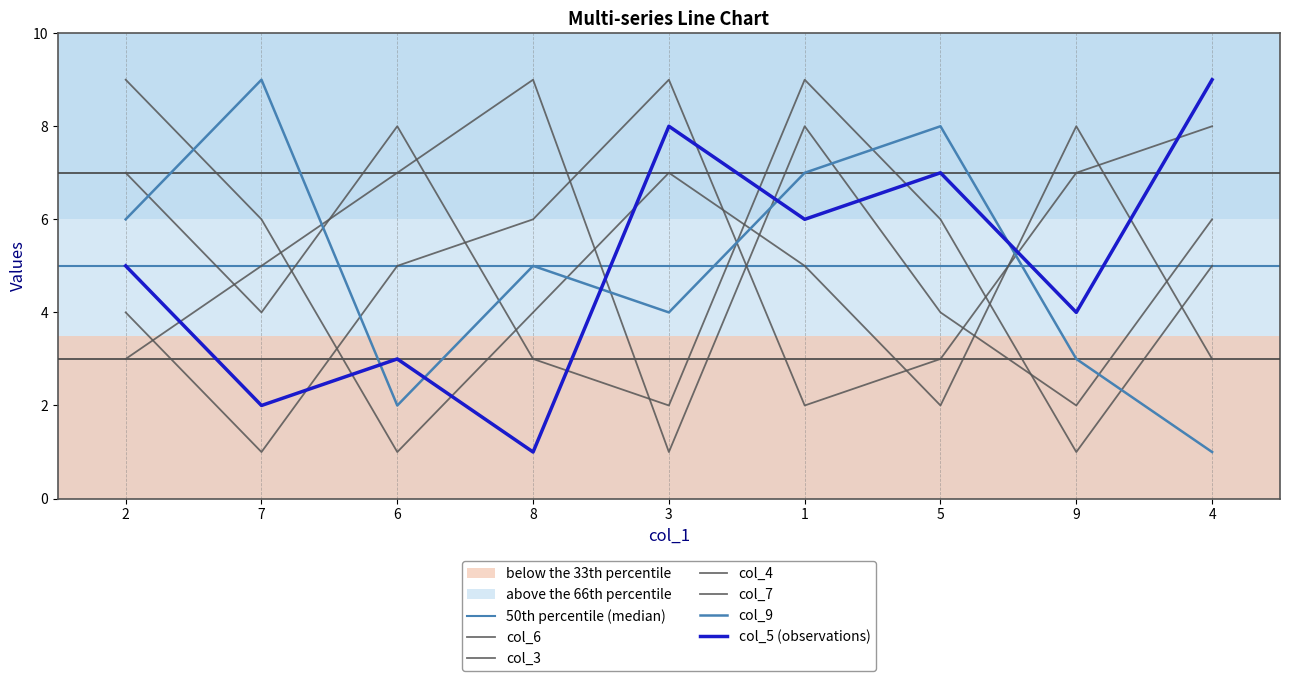

What is the minimum value shown in the chart?

1